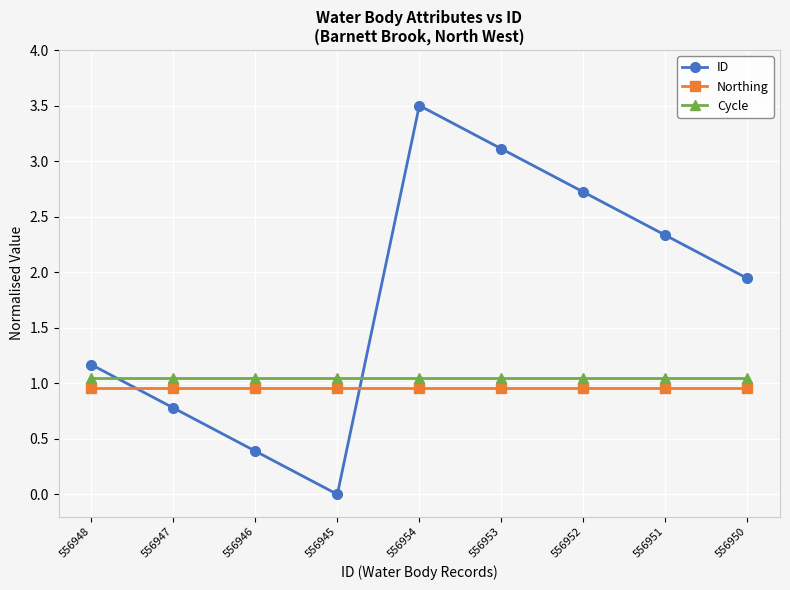

What is the difference between the maximum and minimum values in the ID series?

3.5